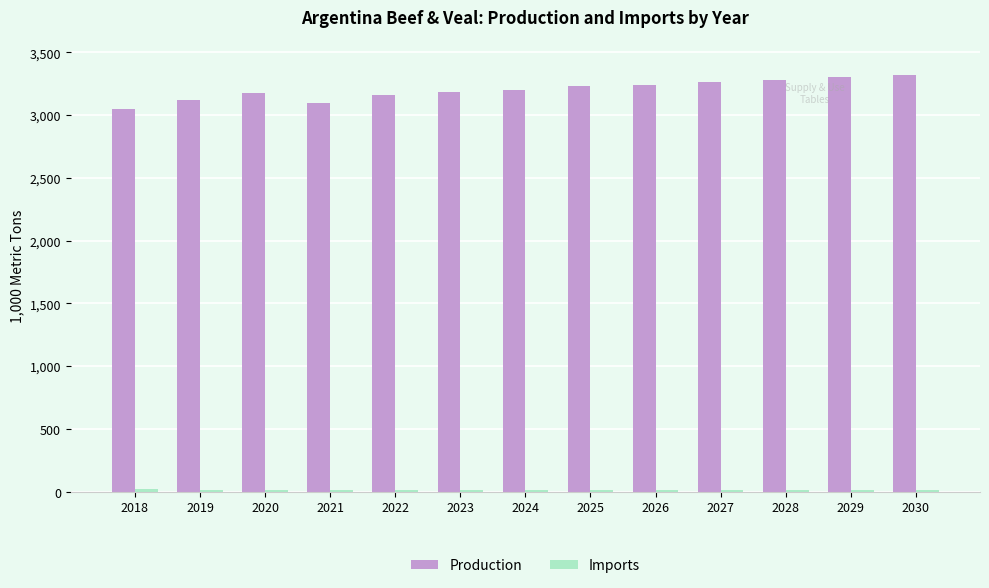

Are the bars grouped side by side (vs. stacked)?

Yes